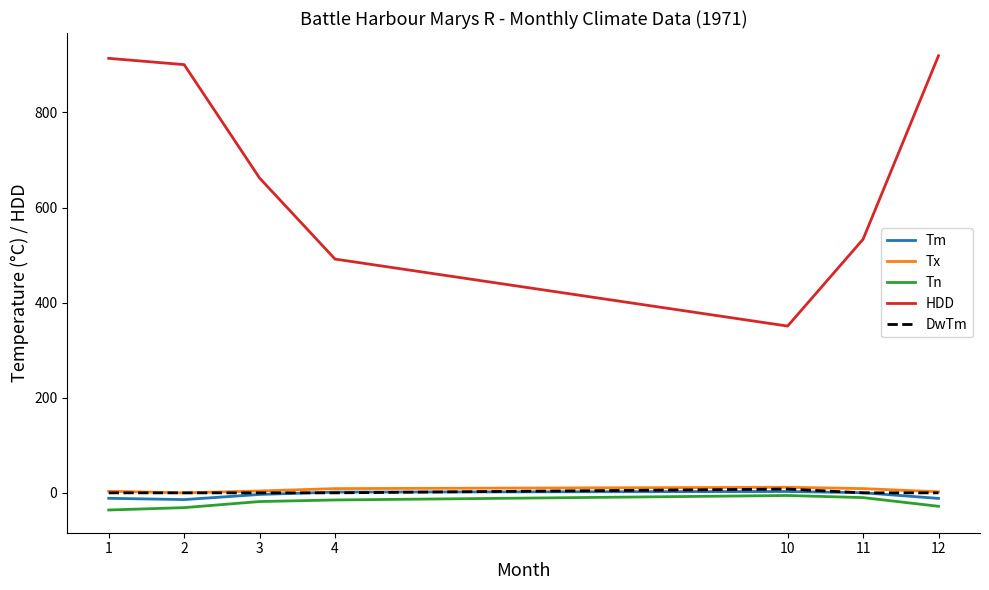

True or false: HDD and DwTm intersect in this chart.

False